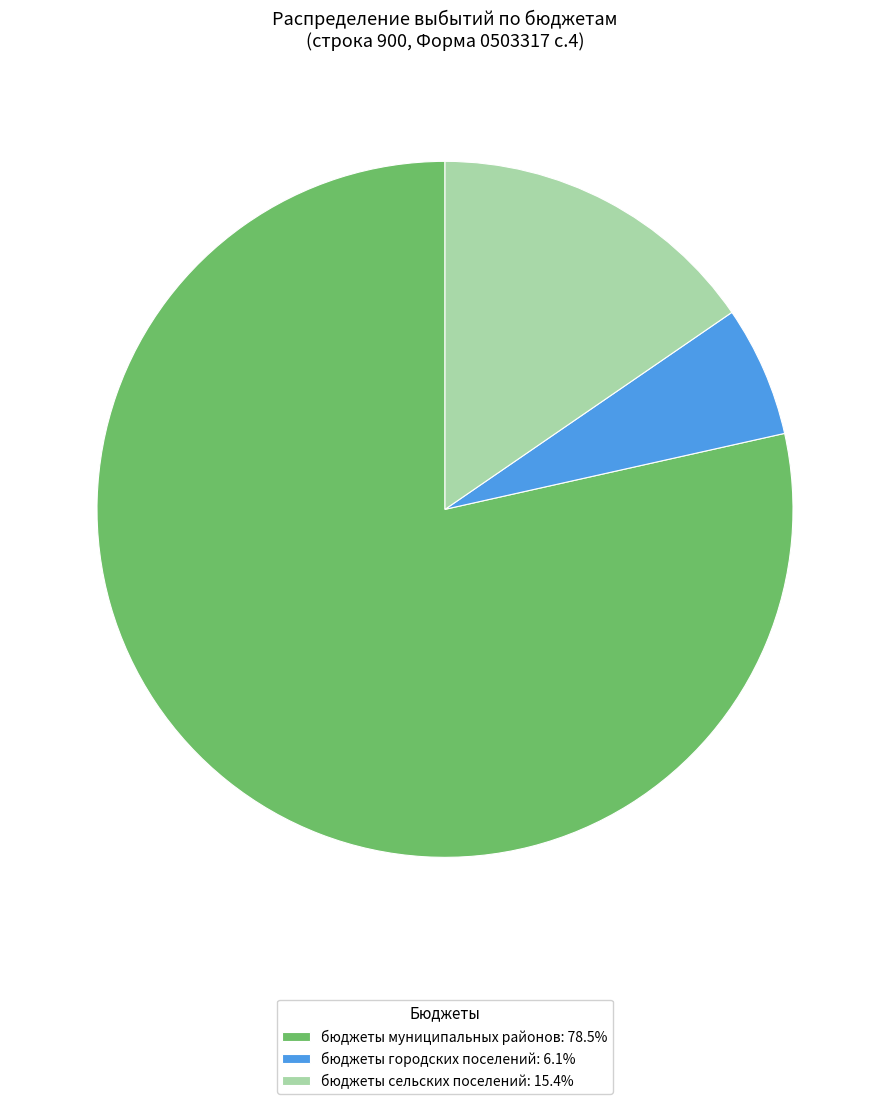

Approximately how many times larger is the value at бюджеты муниципальных районов: 78.5% compared to бюджеты городских поселений: 6.1%?

12.9